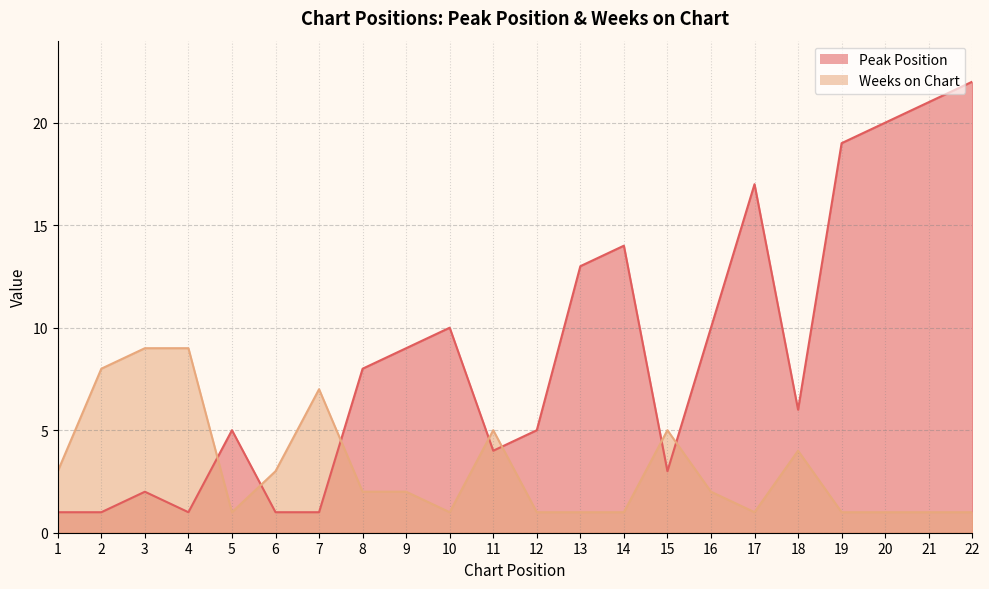

What is the difference between the Weeks on Chart values at 11 and 10?

4